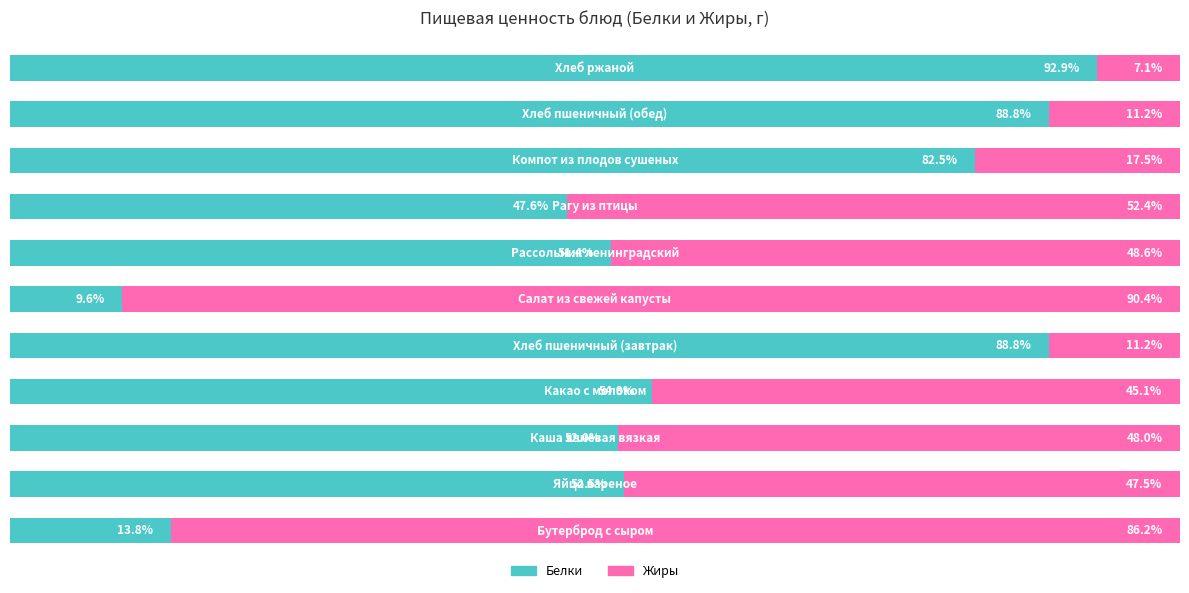

Reading left to right, what are all the values shown in this chart?

Белки: 0=13.8	1=52.5	2=52.0	3=54.9	4=88.8	5=9.6	6=51.4	7=47.6	8=82.5	9=88.8	10=92.9
Жиры: 0=86.2	1=47.5	2=48.0	3=45.1	4=11.2	5=90.4	6=48.6	7=52.4	8=17.5	9=11.2	10=7.1